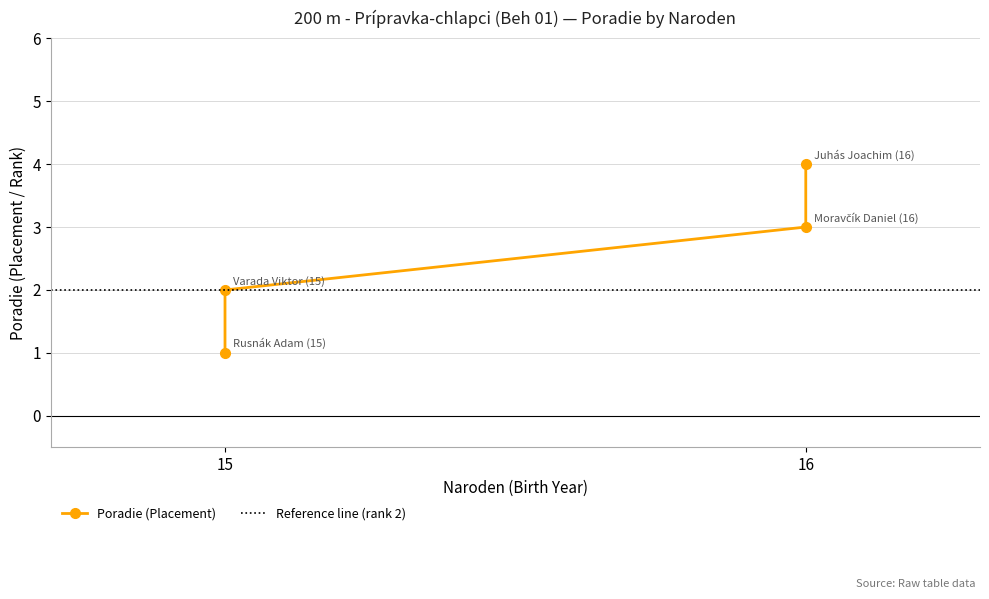

How many values are between 2 and 4?

3